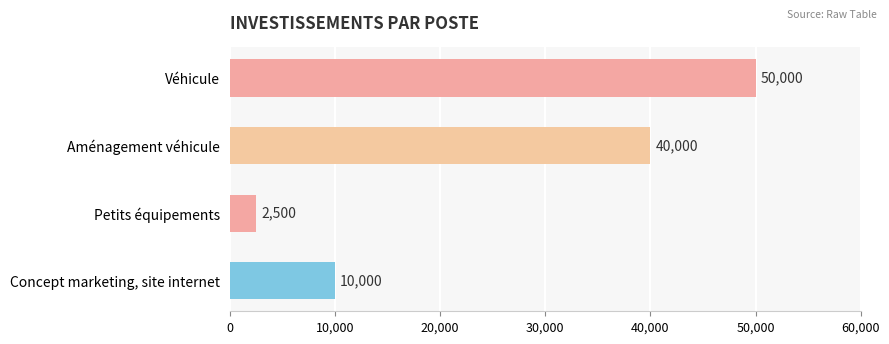

What is the change in value from Véhicule to Petits équipements?

-47500